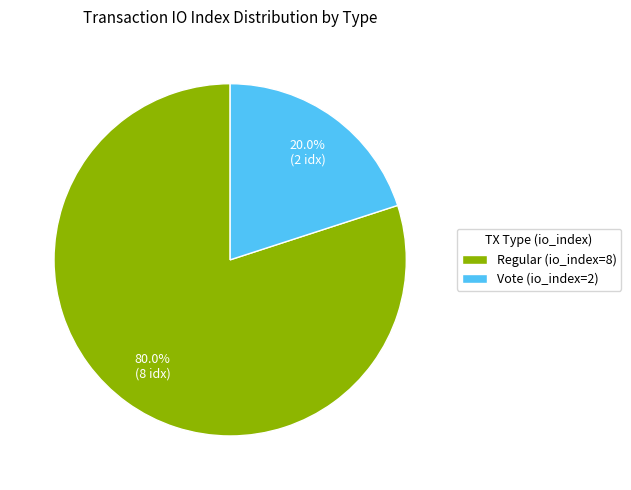

To the nearest percent, what portion does Regular (io_index=8) represent?

80%